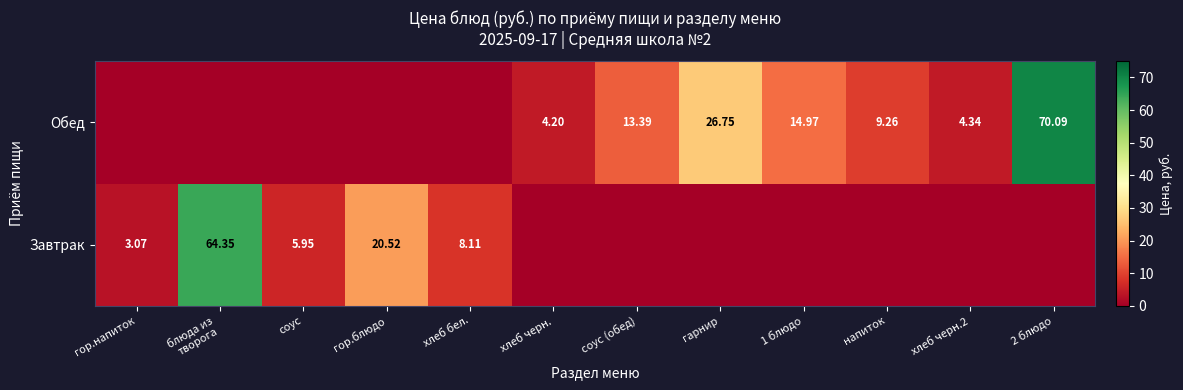

Is the value of Завтрак at гор.блюдо greater than the value of Обед at гор.напиток?

Yes